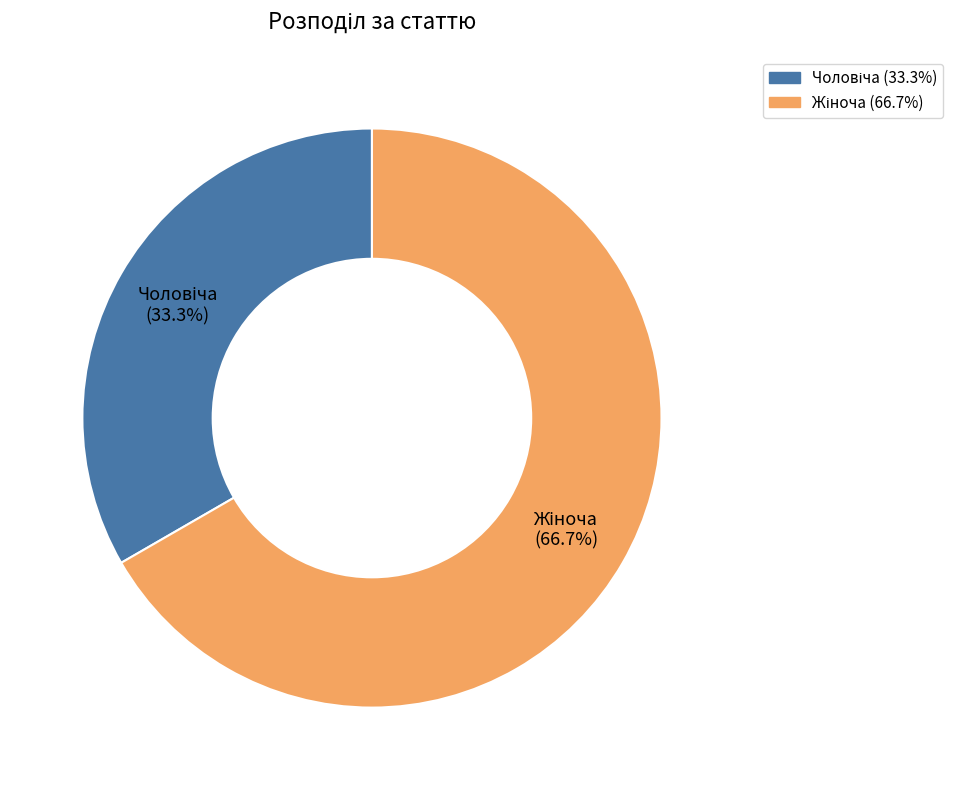

Is there a majority slice in this chart?

Yes